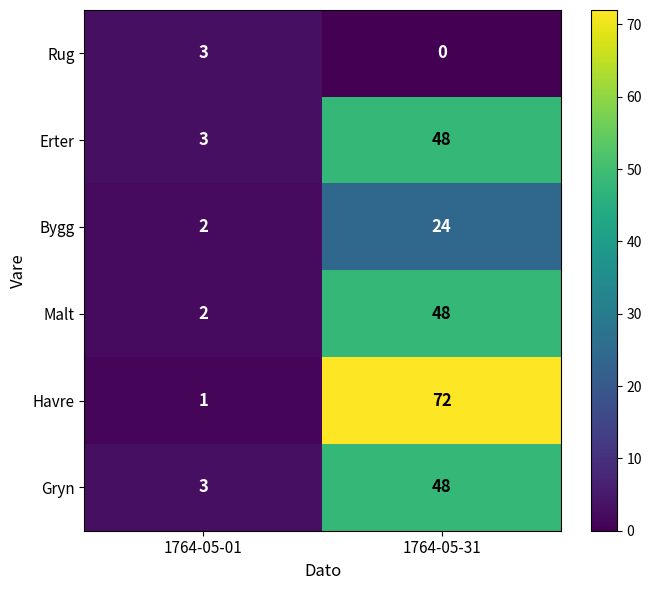

The value of Bygg at 1764-05-01 is 2. True or false?

True